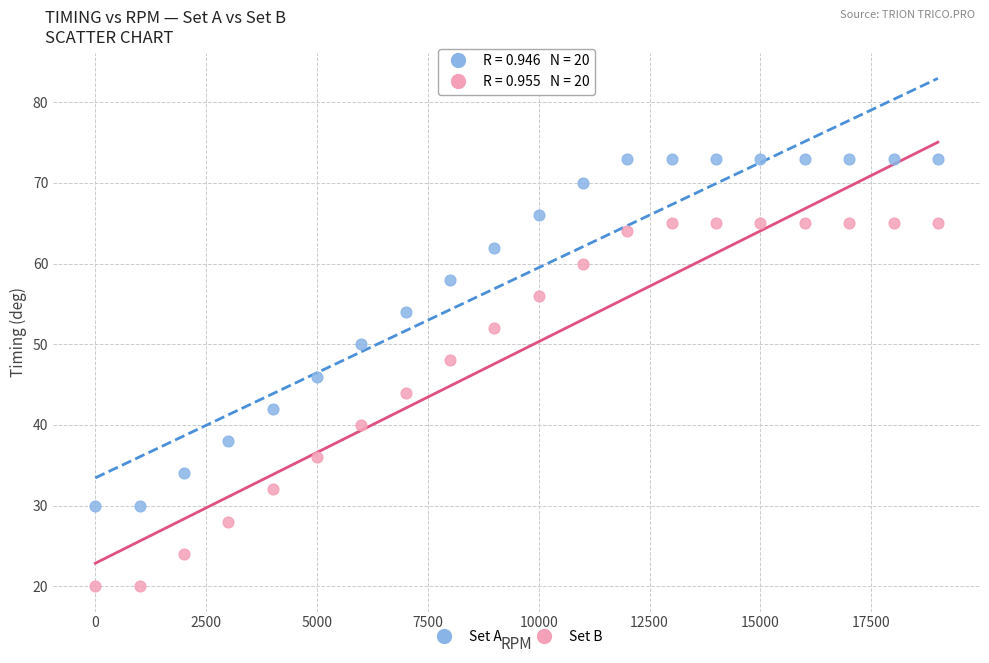

Which series has the largest Y range (max minus min)?

Set B